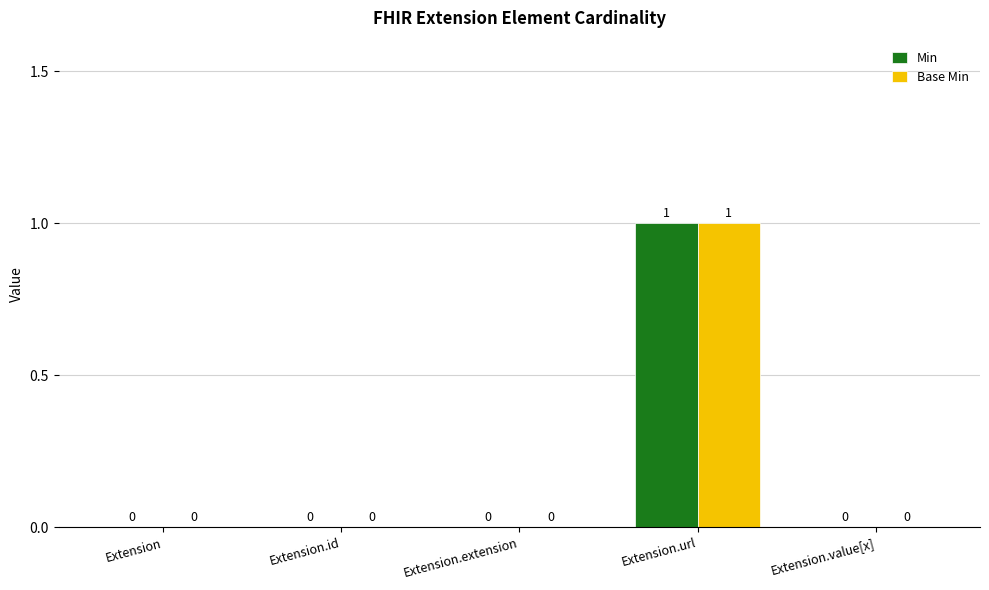

At which category is the sum across all series the highest?

Extension.url